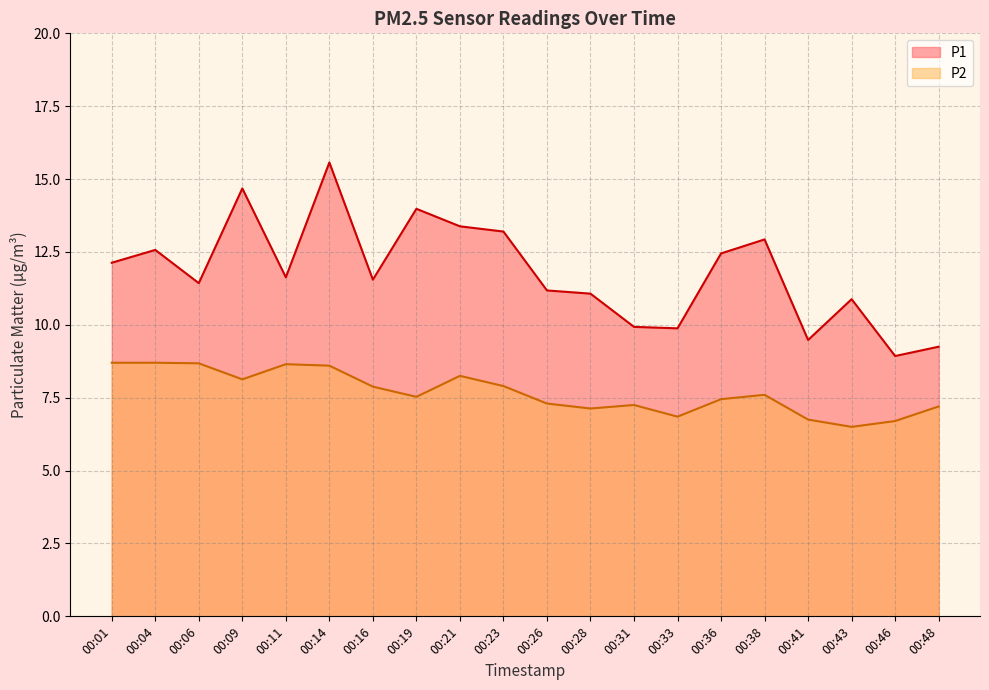

At how many categories does at least one series exceed 10?

15